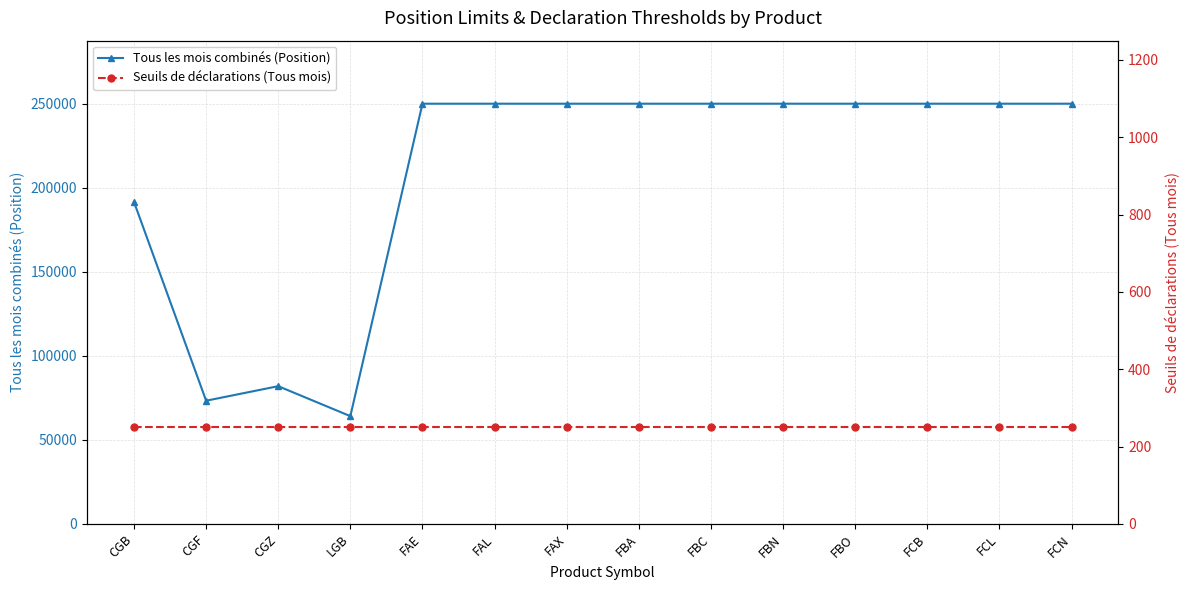

True or false: Tous les mois combinés (Position) and Seuils de déclarations (Tous mois) intersect in this chart.

False